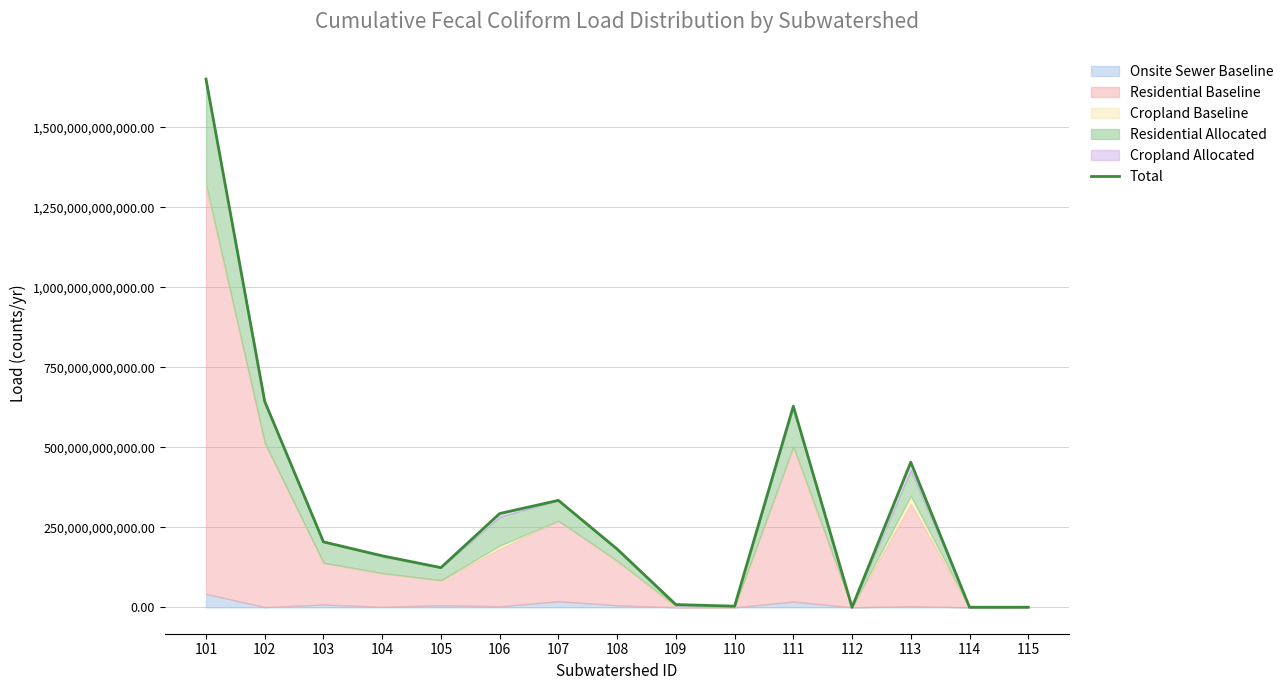

How many points are lower than both their immediate neighbors (excluding endpoints)?

4